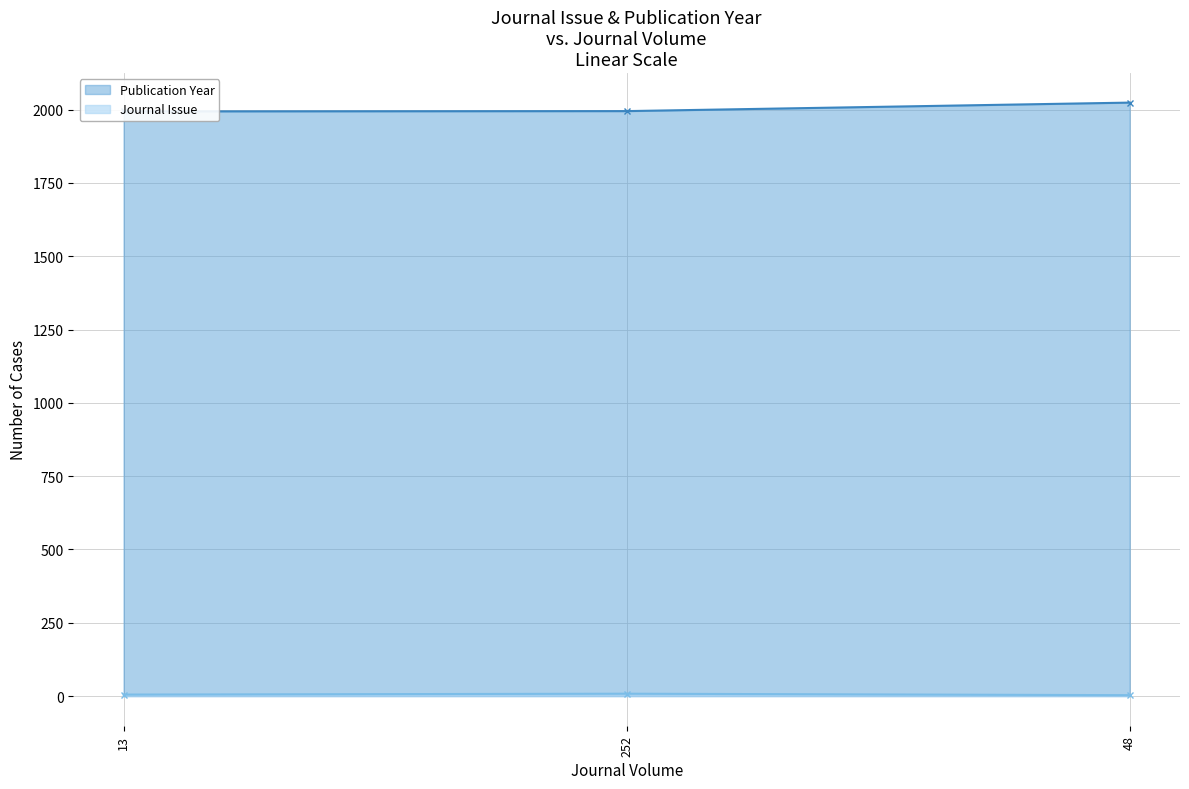

What is the label of the 3rd point from the left?

48